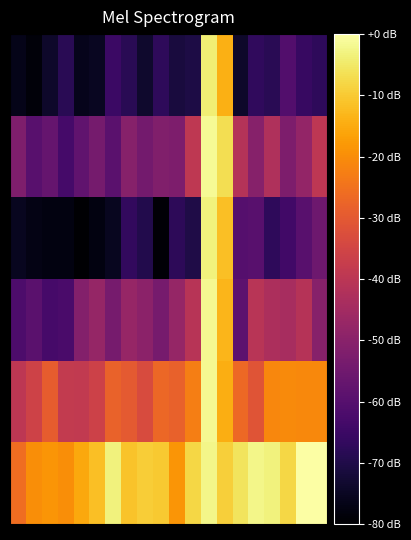

At which category is the sum across all series the highest?

12